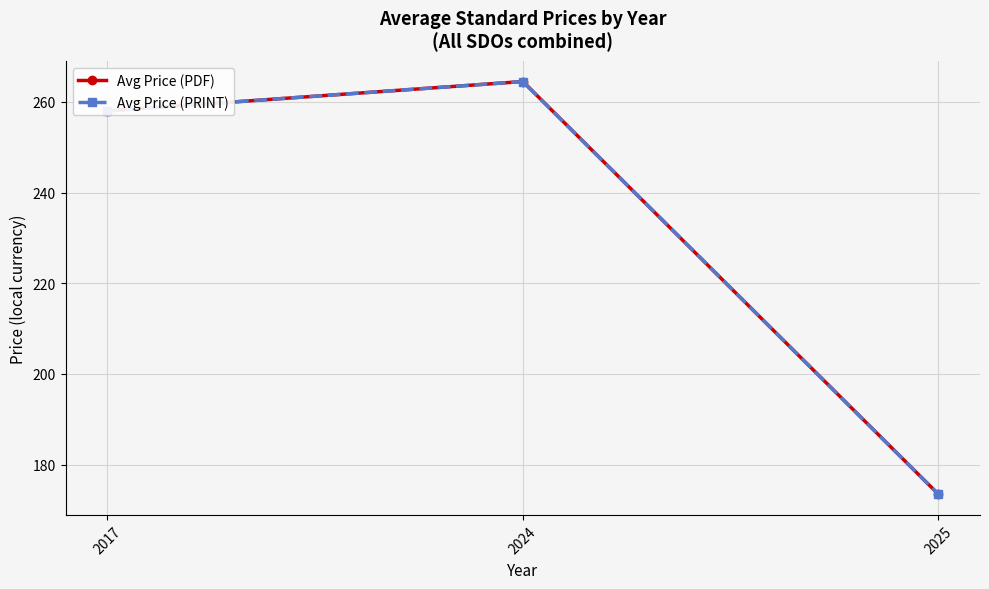

How many lines are shown in the chart?

2